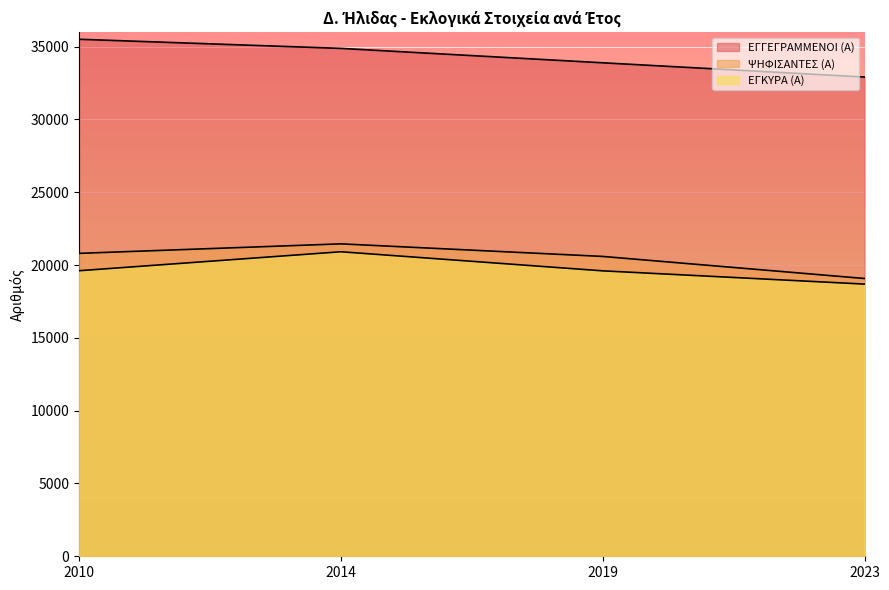

Which series changed the most between 2014 and 2023?

ΨΗΦΙΣΑΝΤΕΣ (Α)